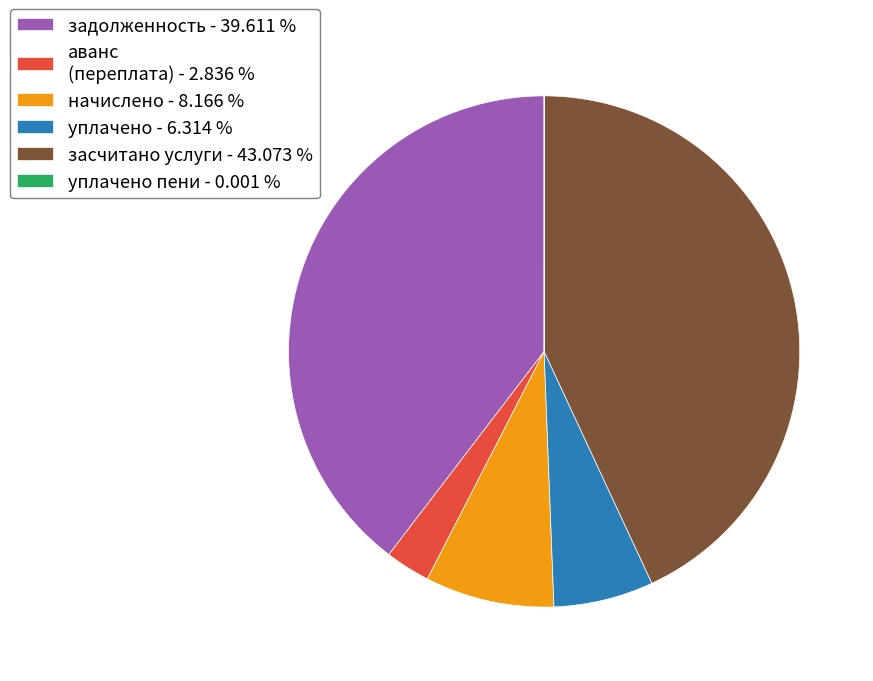

What is the ratio of the value at задолженность - 39.611 % to the value at аванс (переплата) - 2.836 %?

14.0